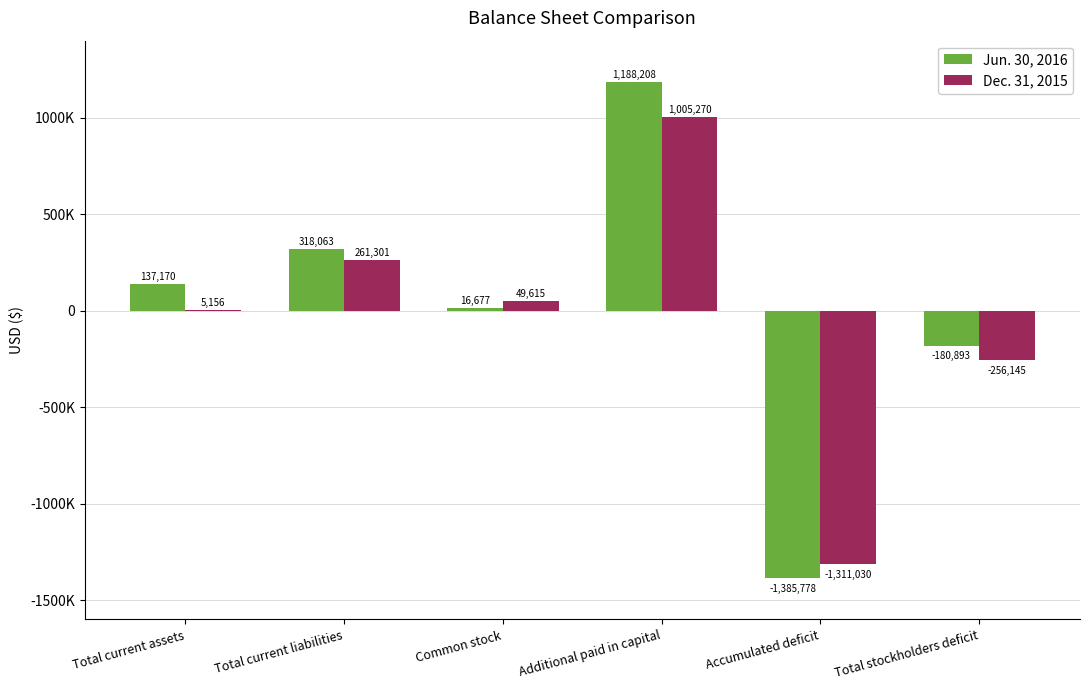

Does the chart contain stacked bars?

No